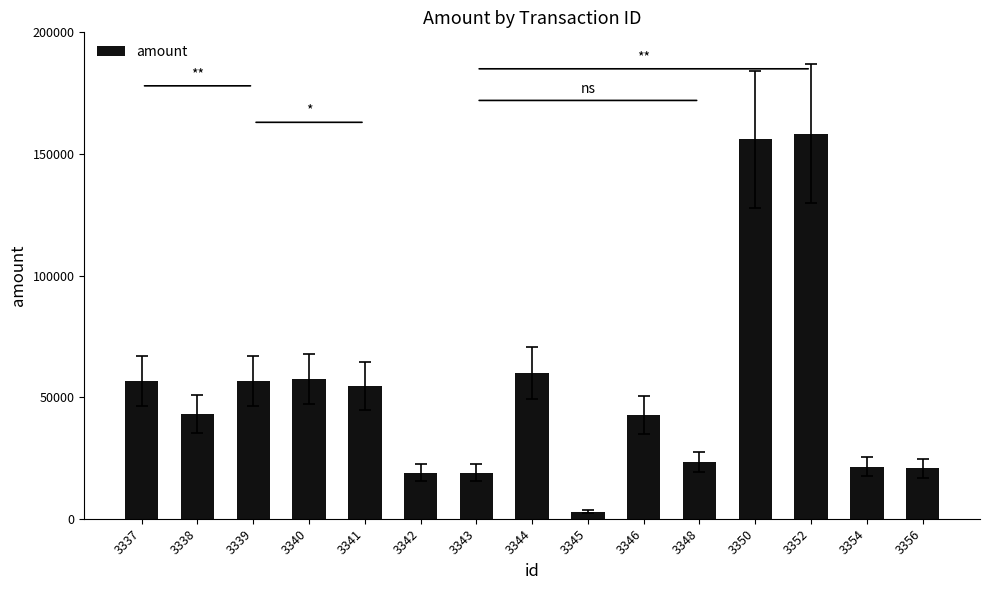

Does the chart contain stacked bars?

No